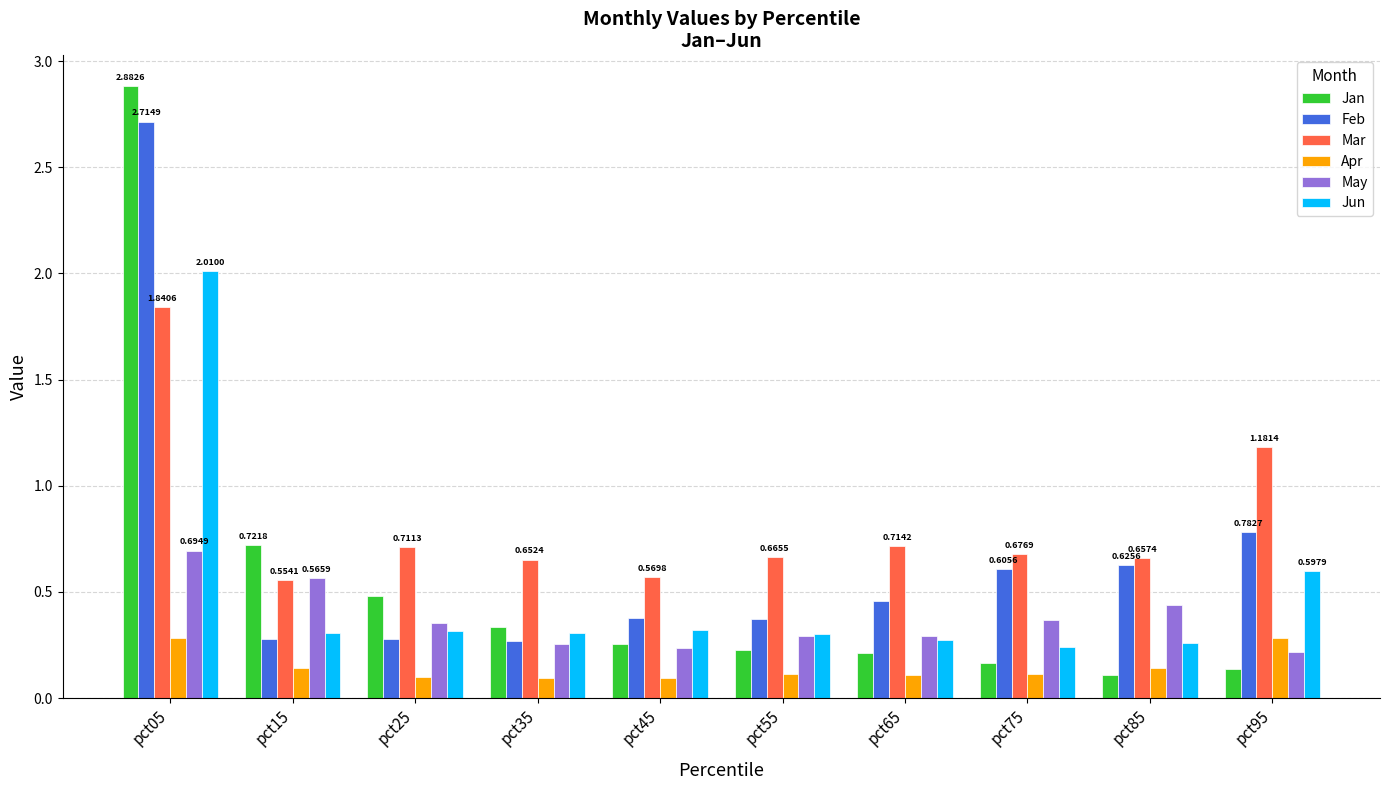

Where is Feb nearest to the value 1?

pct95